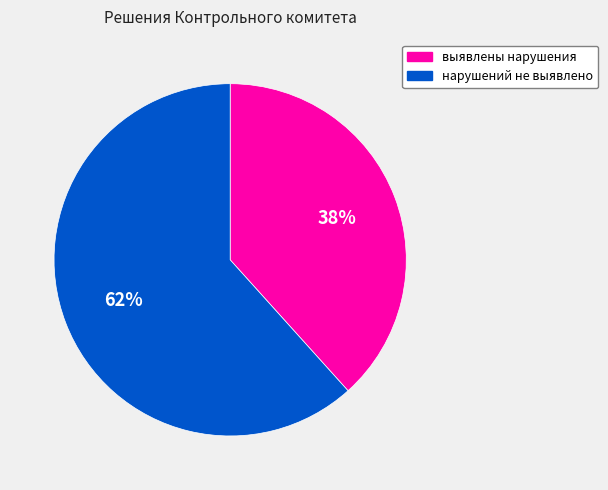

What is the largest slice in the pie chart?

нарушений не выявлено